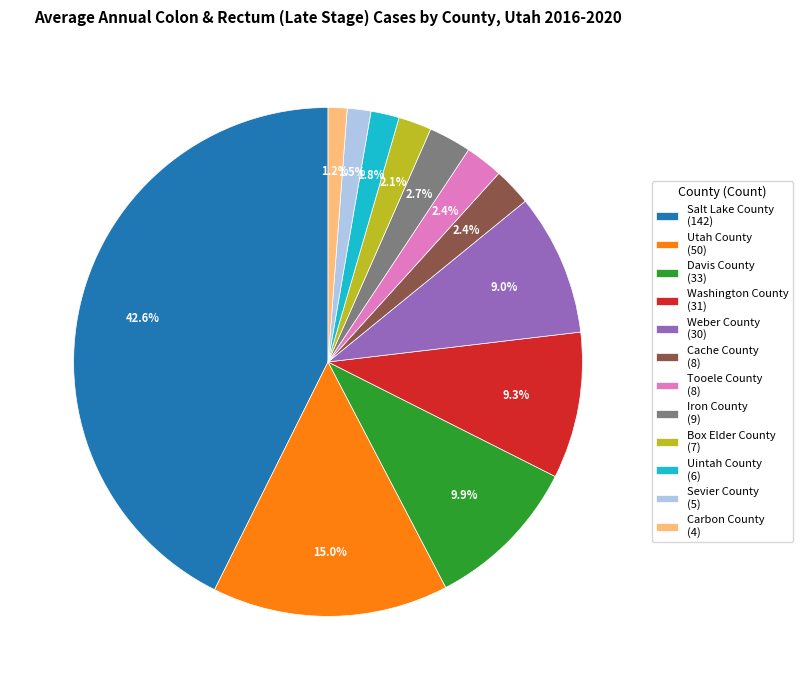

Does Davis County (33) account for over 50% of the chart?

No